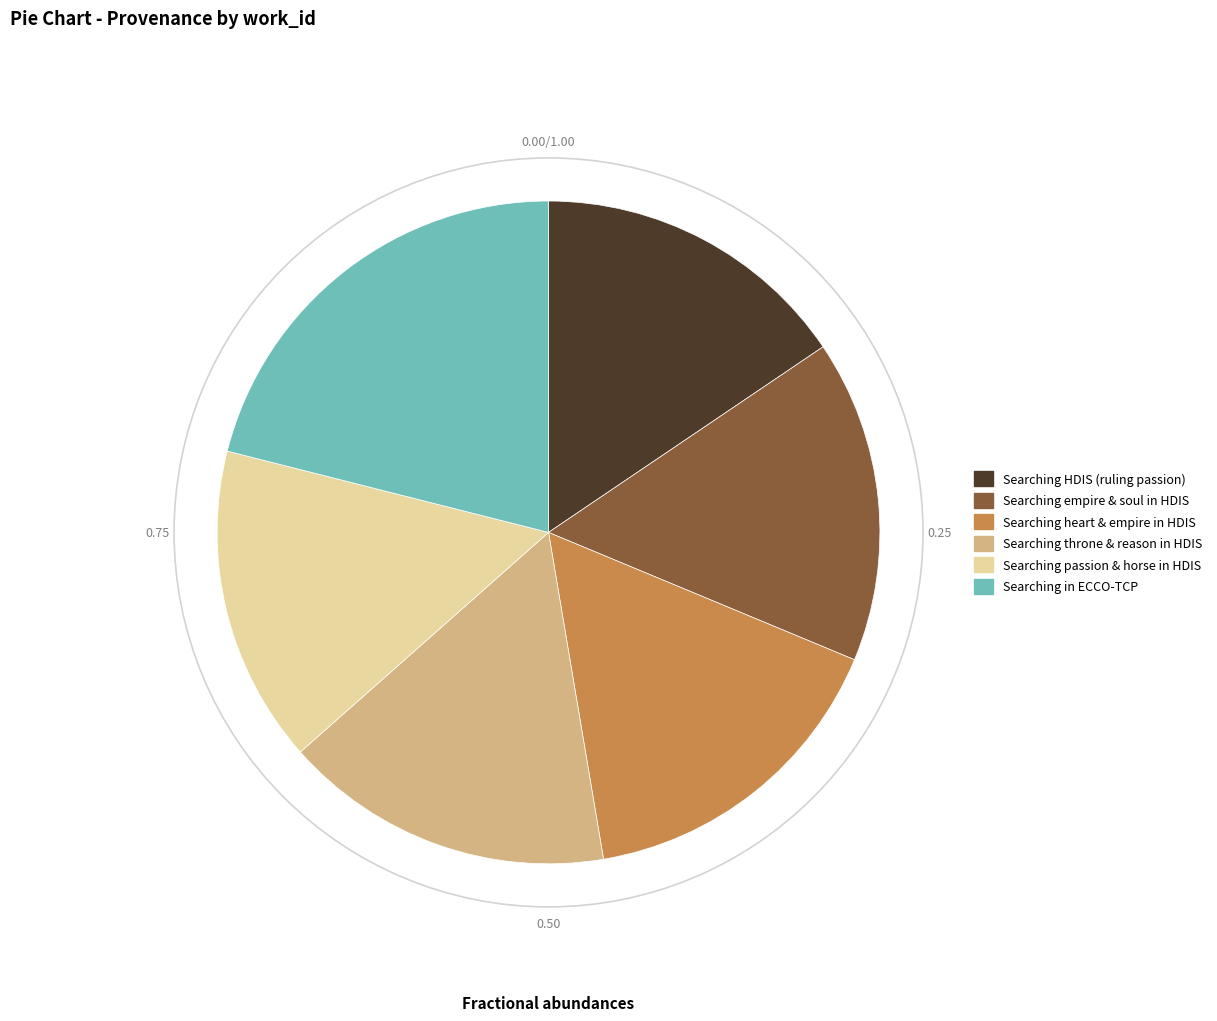

Does any single category account for the majority?

No